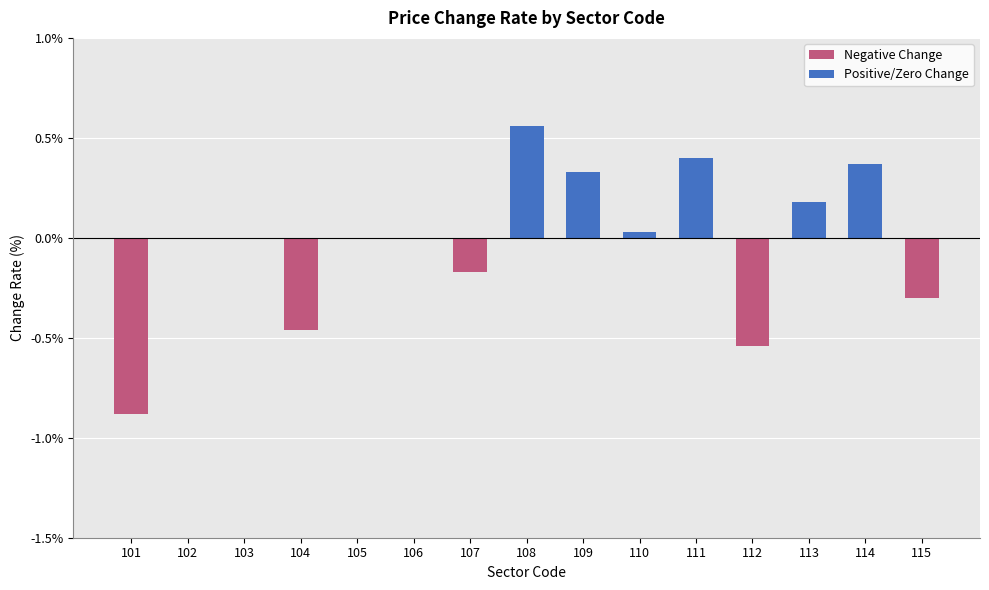

True or false: the data shows 0.0 at 102.

True